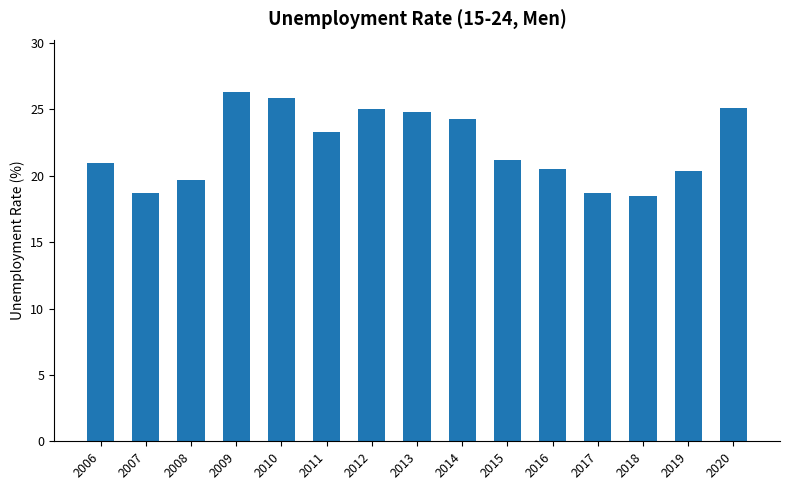

The value at 2019 is 32.2. True or false?

False